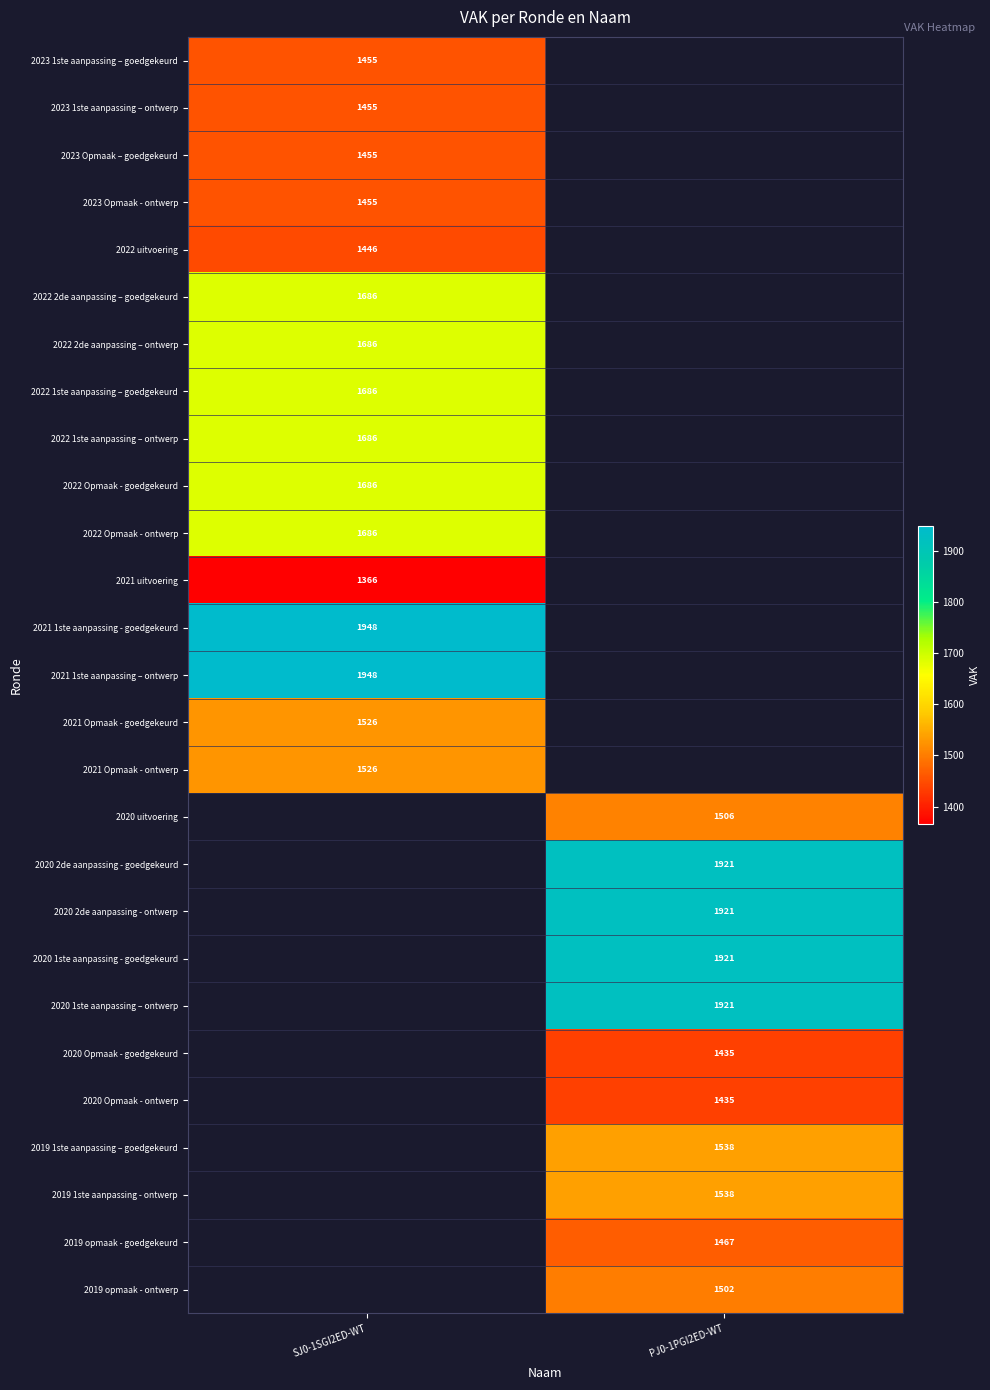

What is the greatest value displayed?

1948.0